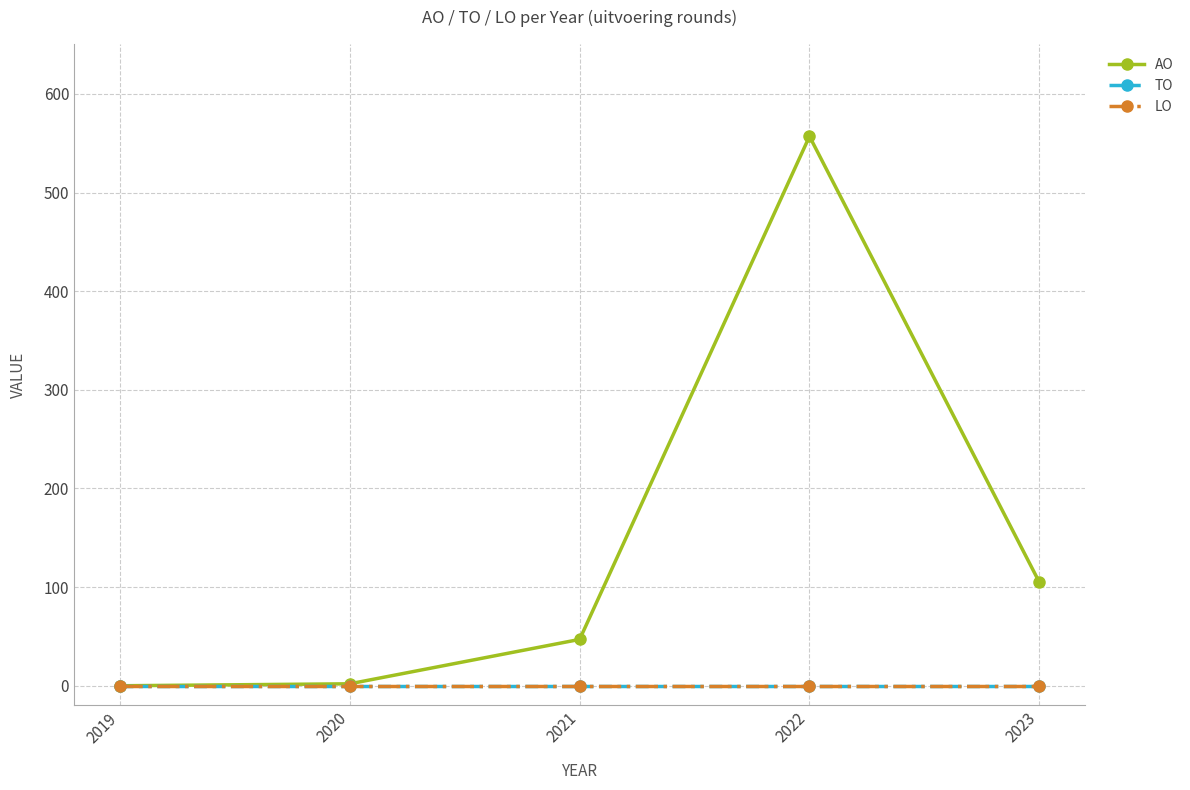

At how many categories does at least one series exceed 534?

1